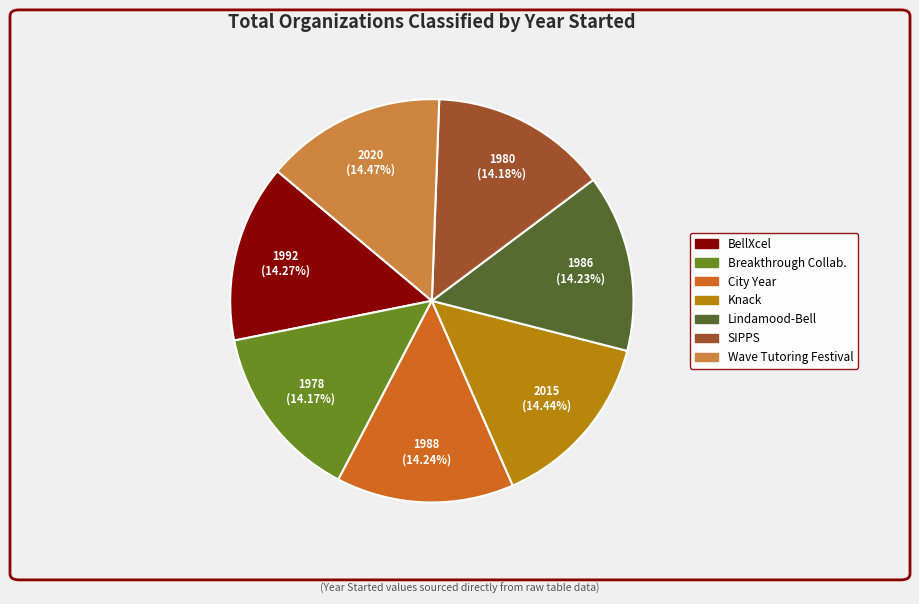

Does Breakthrough Collab. represent more than half of the total?

No